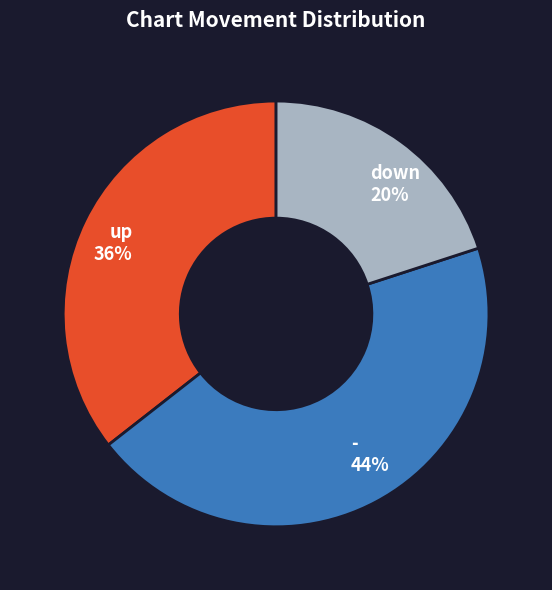

Is the sum of - and down greater than half?

Yes